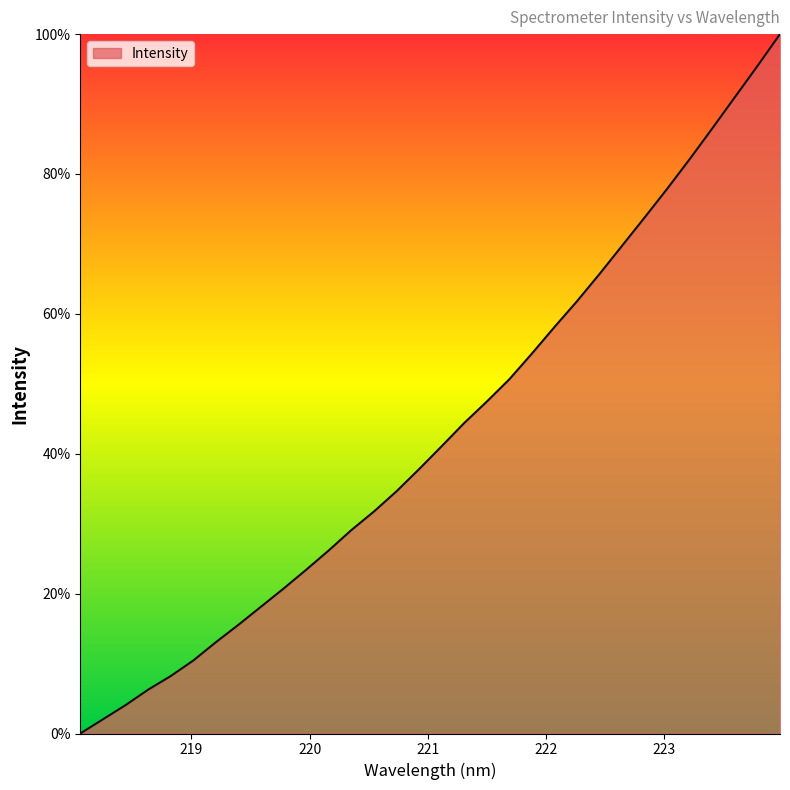

True or false: the data has more than 1 interior local peaks.

False